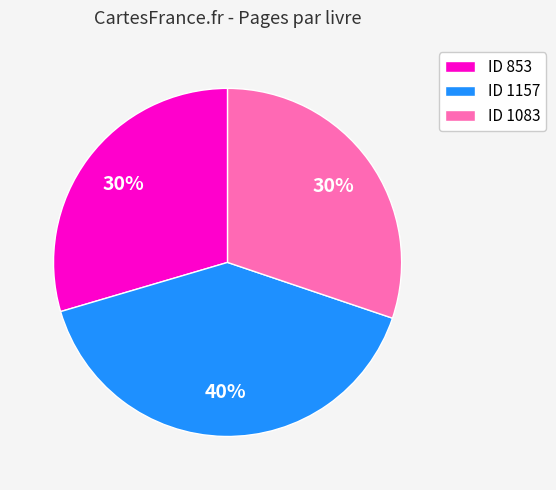

Combined, do ID 853 and ID 1083 account for over 50%?

Yes